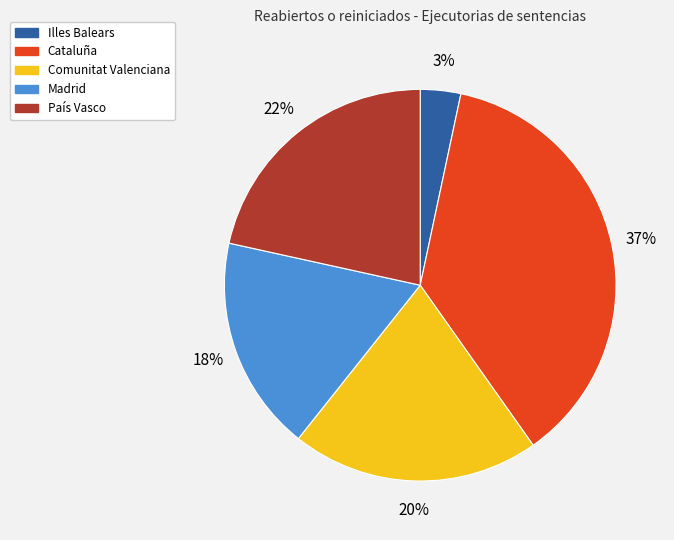

How many segments does this pie chart have?

5